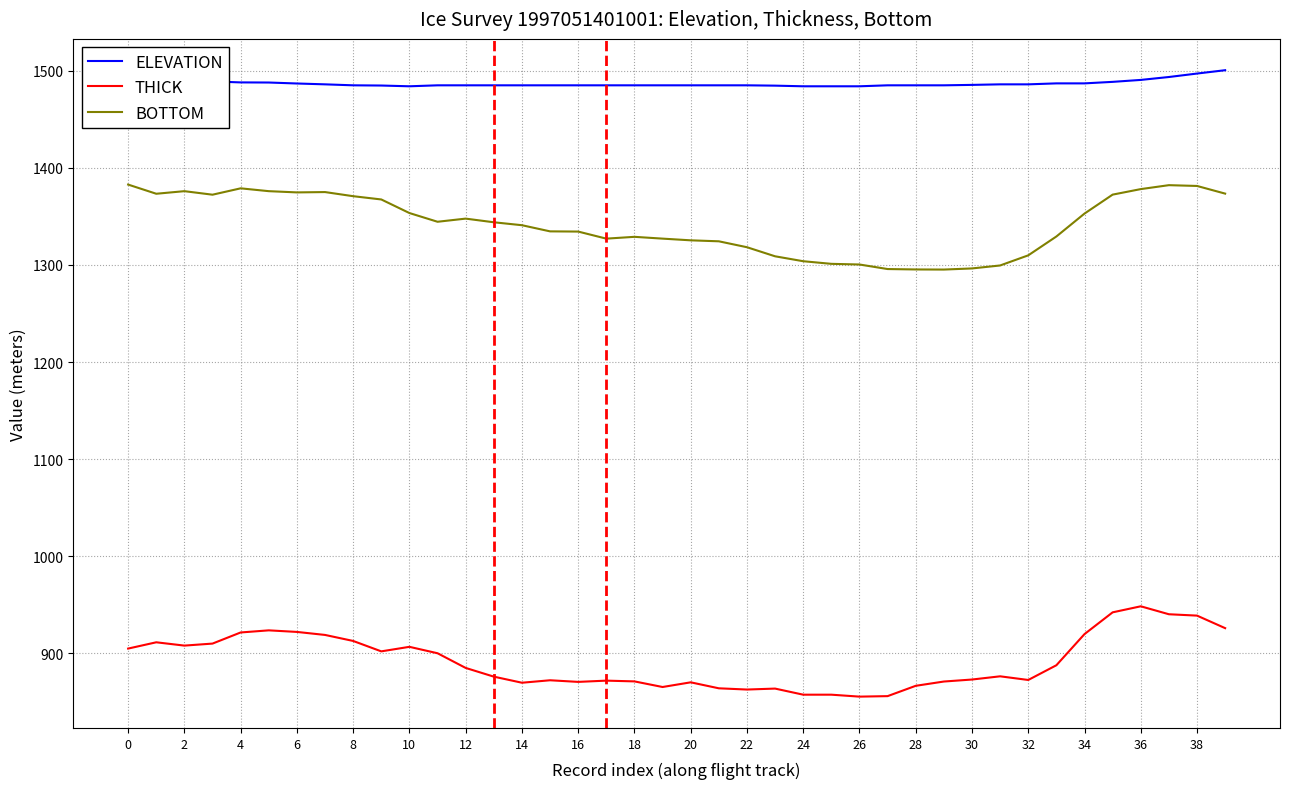

What is the maximum value shown in the chart?

1500.6